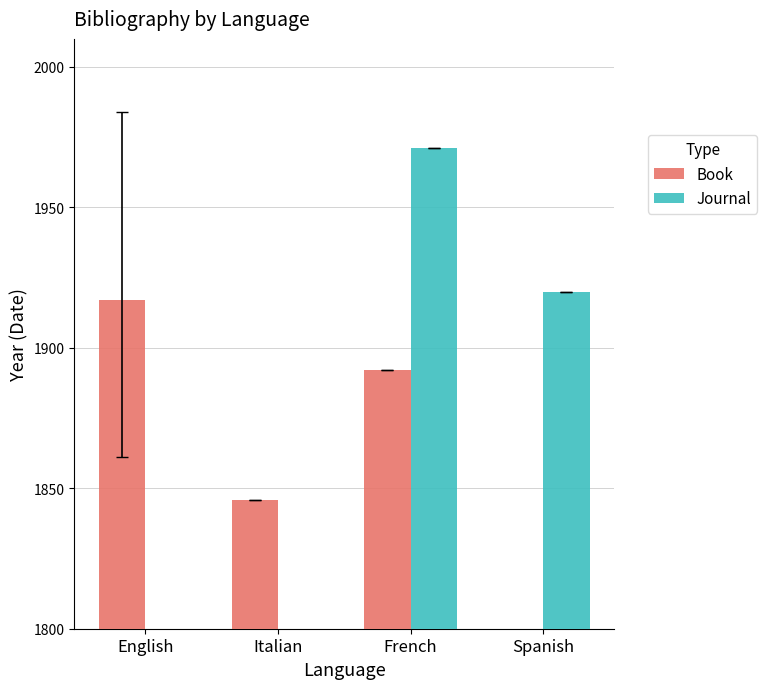

List the labels in order of Journal value, largest first.

French, Spanish, English, Italian